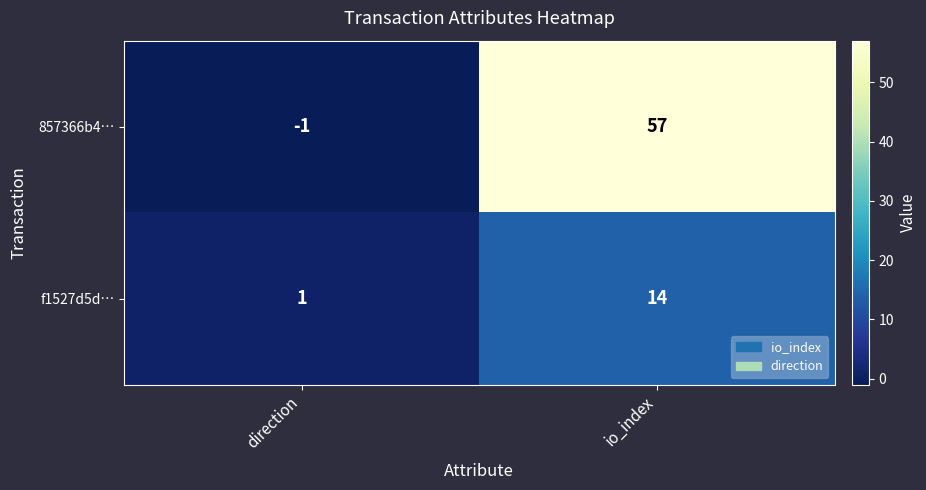

Rank the categories by 857366b4… value from highest to lowest.

io_index, direction